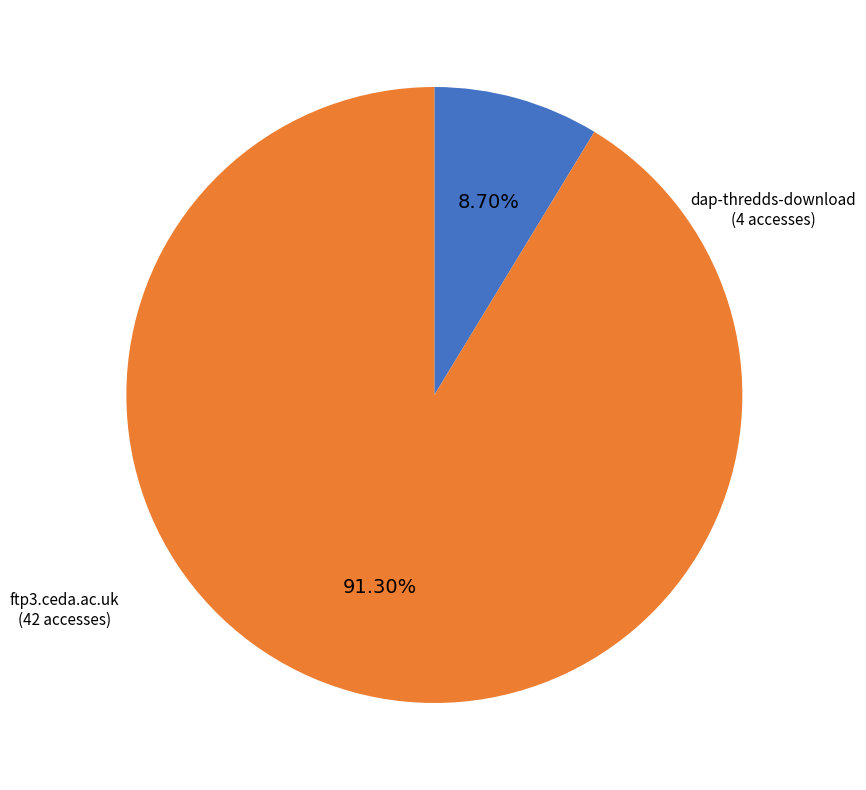

True or false: dap-thredds-download accounts for 17% of the total.

False